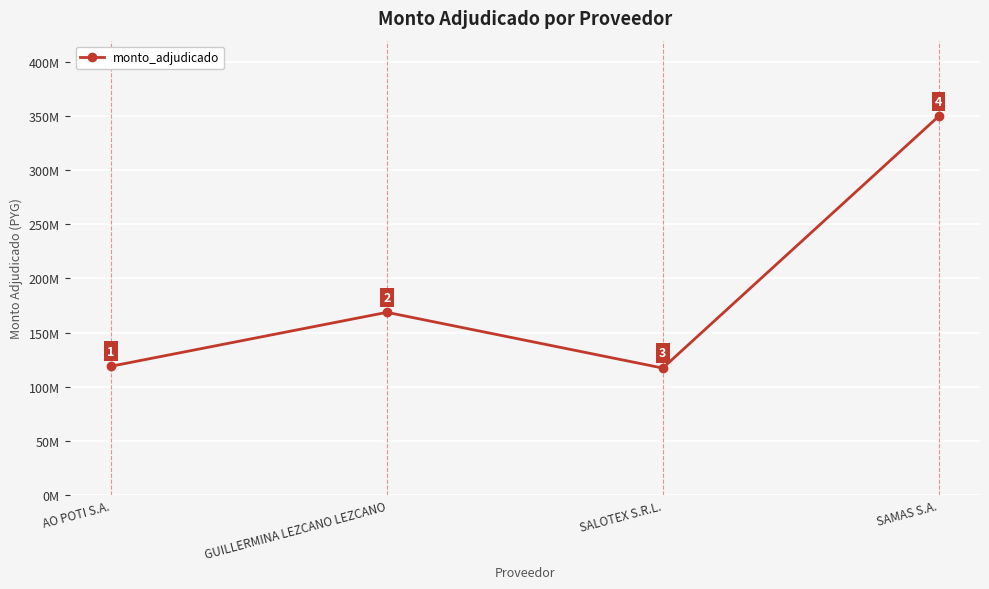

Does the chart display data point markers on the line(s)?

Yes